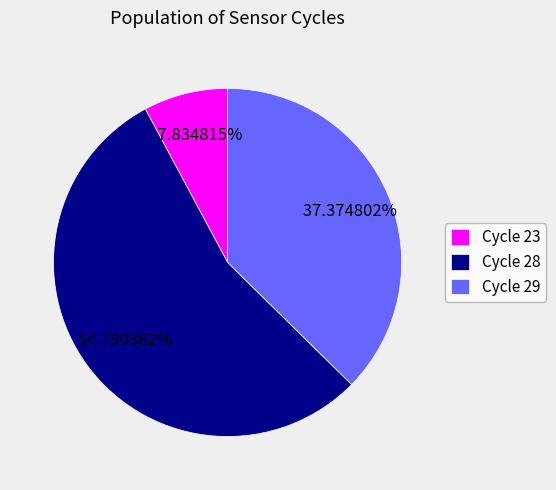

Combined, do Cycle 23 and Cycle 28 account for over 50%?

Yes